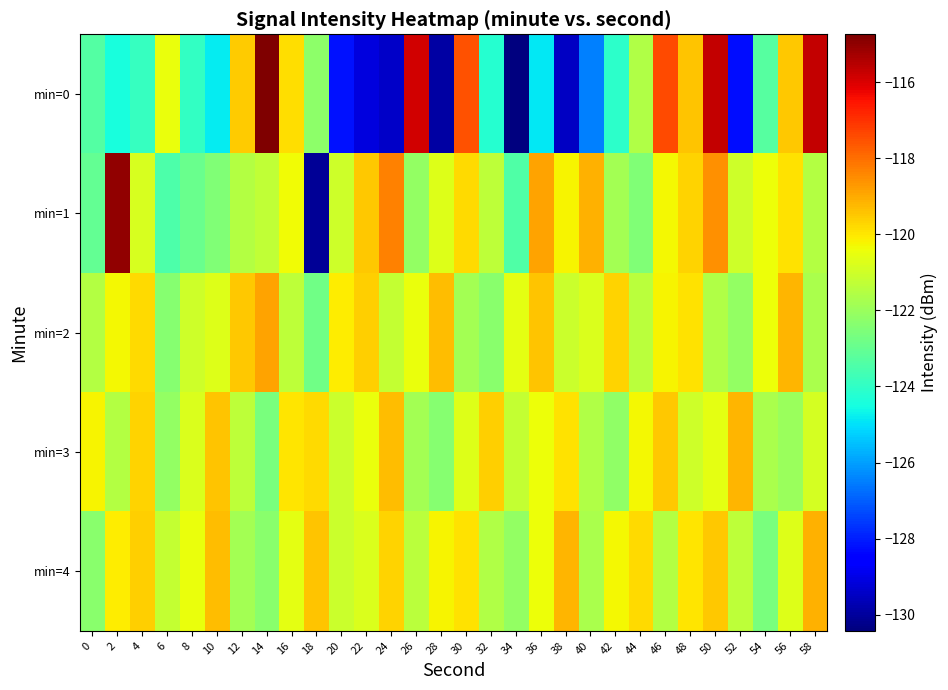

At how many categories does at least one series exceed -124?

30